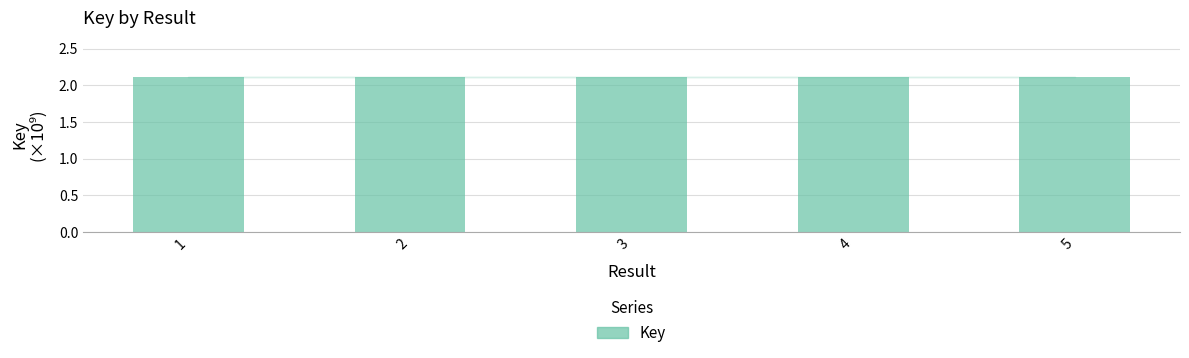

Reading left to right, list all the values displayed in this chart.

1=2.1	2=2.1	3=2.1	4=2.1	5=2.1